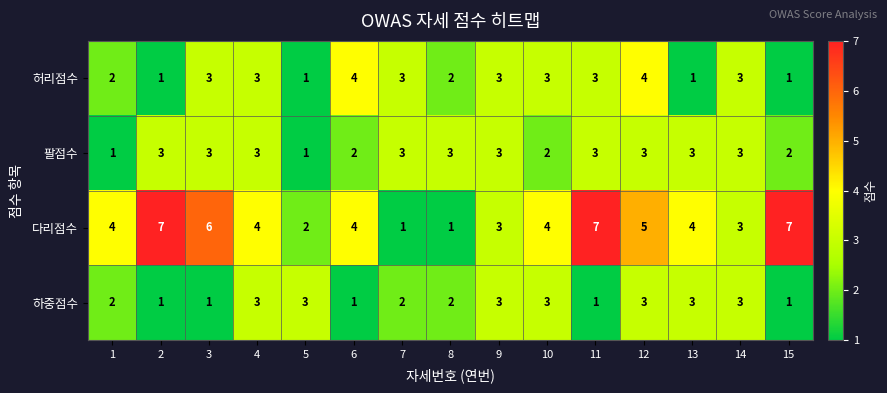

What is the difference between the second highest and minimum values in the 허리점수 series?

3